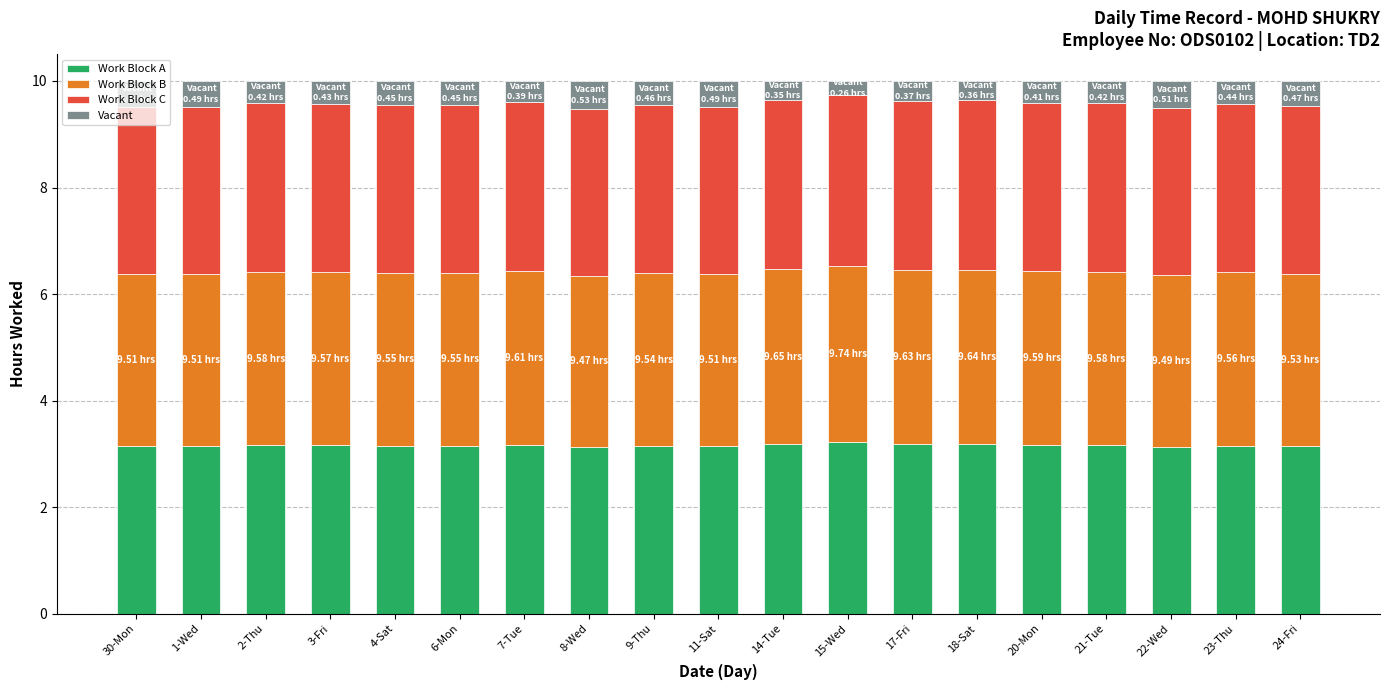

What is the sum of all Work Block A values?

60.0